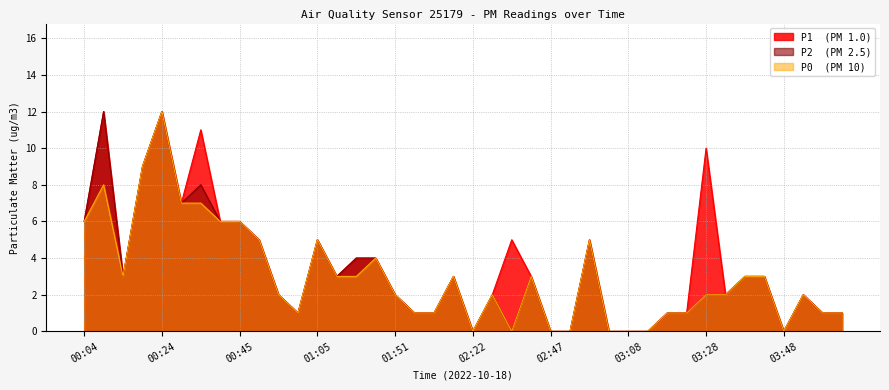

Count the number of data series in this chart.

3